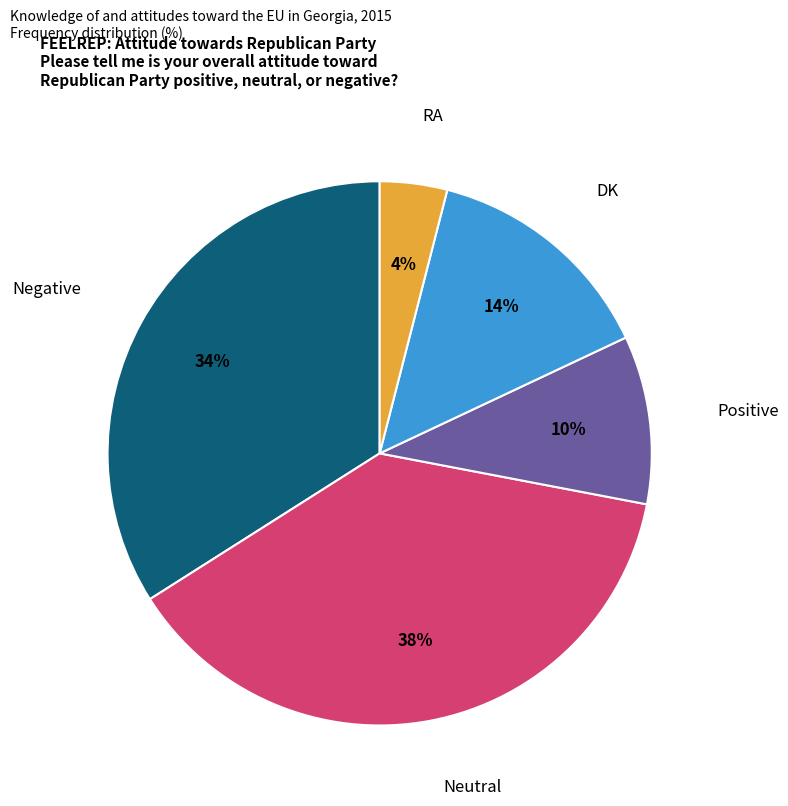

Is it true that Negative is 34% of the pie?

True